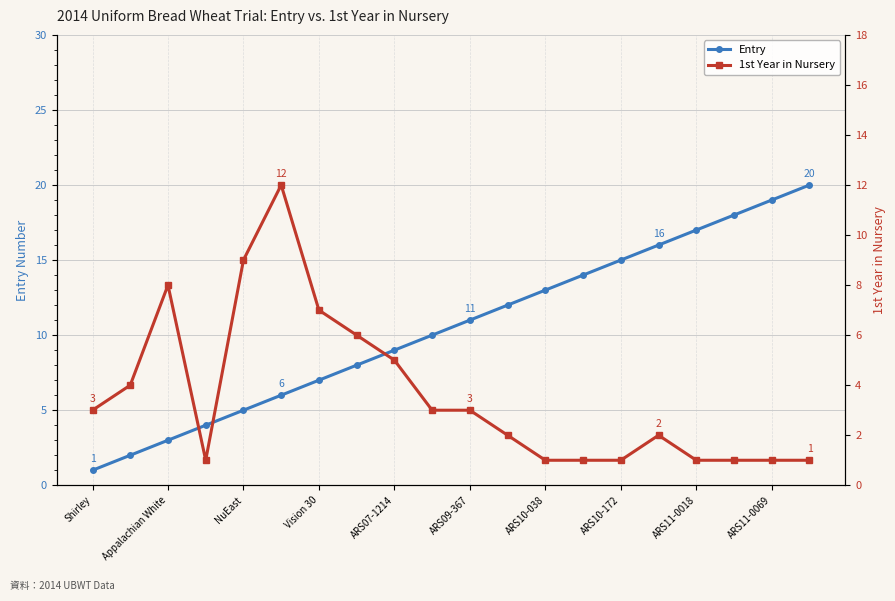

The Entry series shows 3 at Appalachian White. True or false?

True